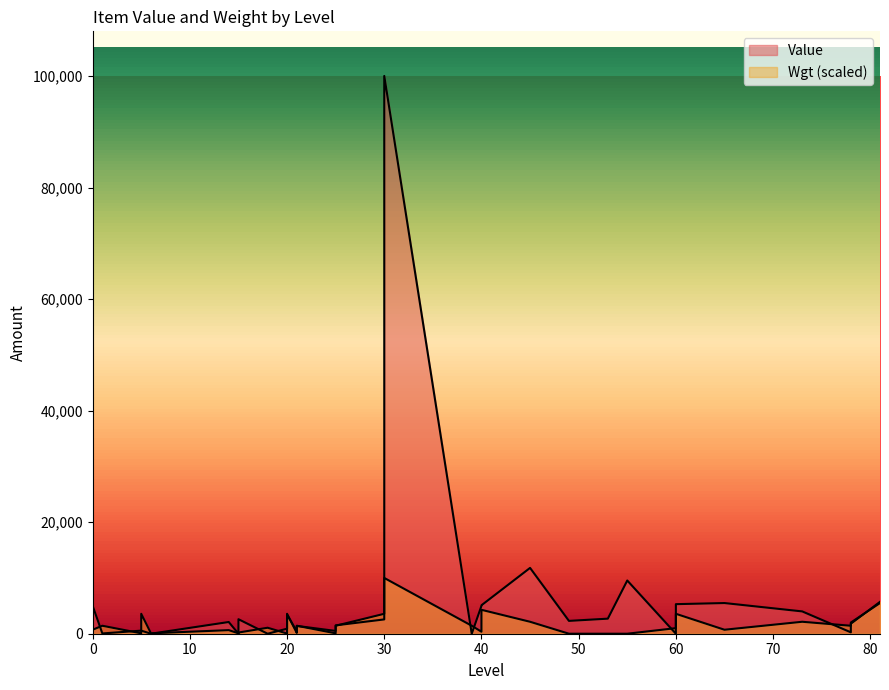

At which category does the data reach its first local valley?

1